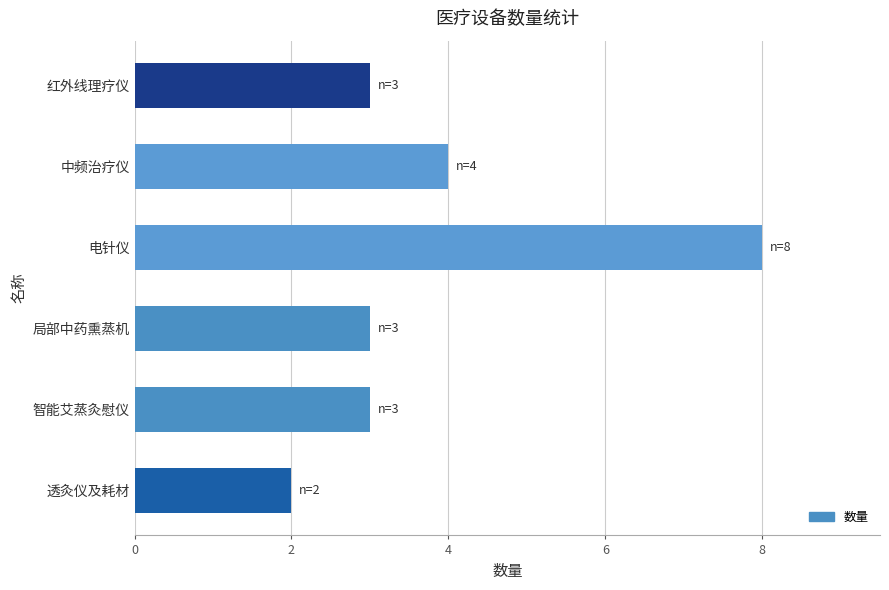

Approximately how many times larger is the value at 中频治疗仪 compared to 透灸仪及耗材?

2.0